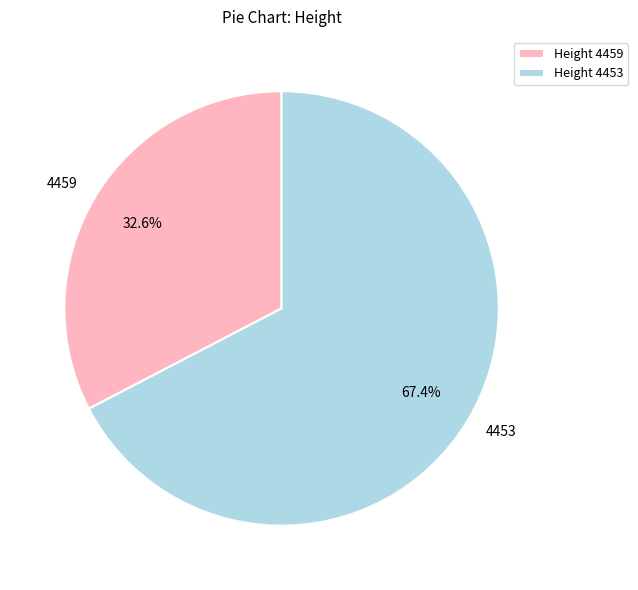

How many segments does this pie chart have?

2